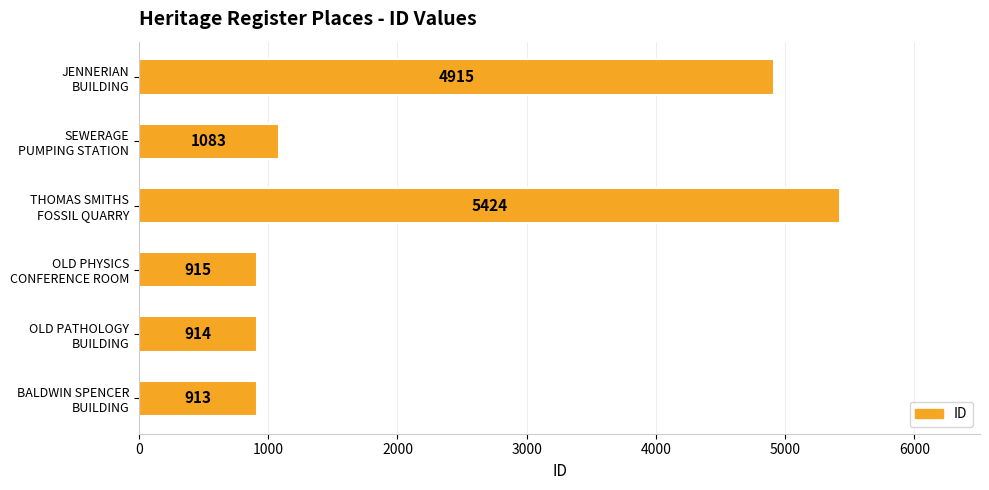

List the labels in order of value, smallest first.

BALDWIN SPENCER
BUILDING, OLD PATHOLOGY
BUILDING, OLD PHYSICS
CONFERENCE ROOM, SEWERAGE
PUMPING STATION, JENNERIAN
BUILDING, THOMAS SMITHS
FOSSIL QUARRY